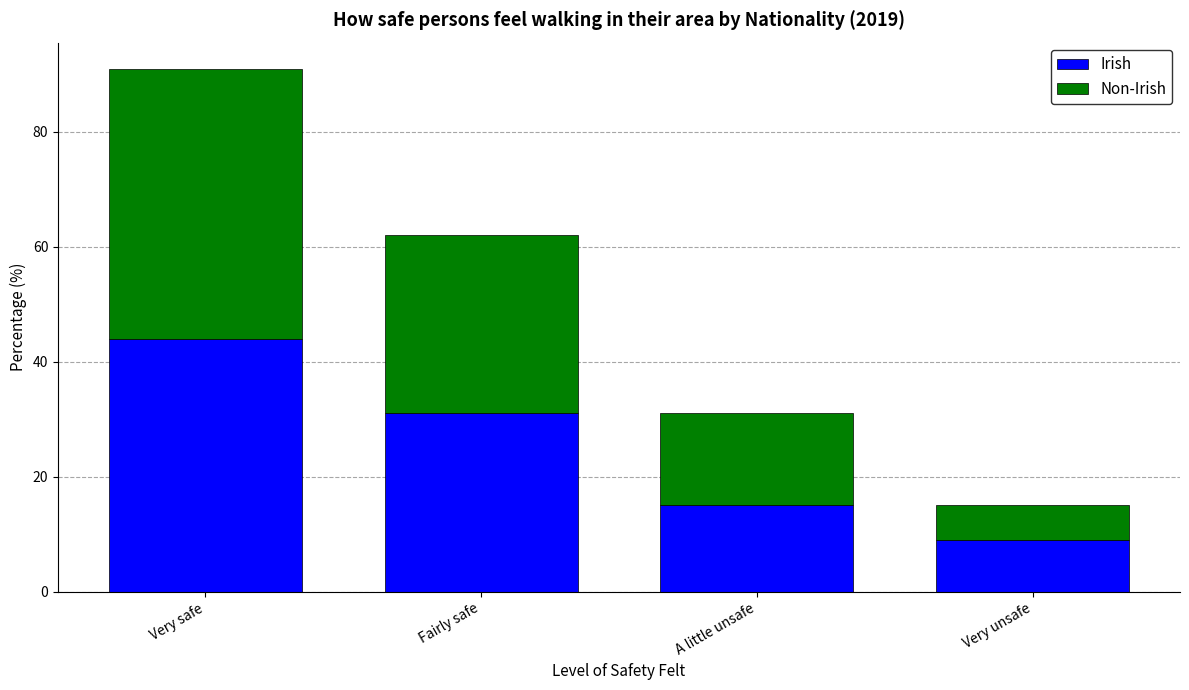

What is the sum of all Irish values?

99